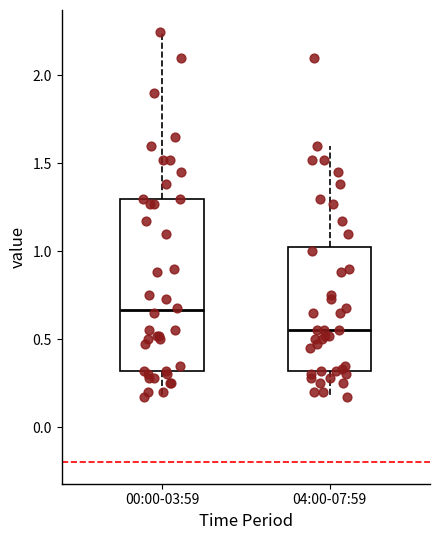

Which box is the tallest, from its lower edge to its upper edge?

00:00-03:59